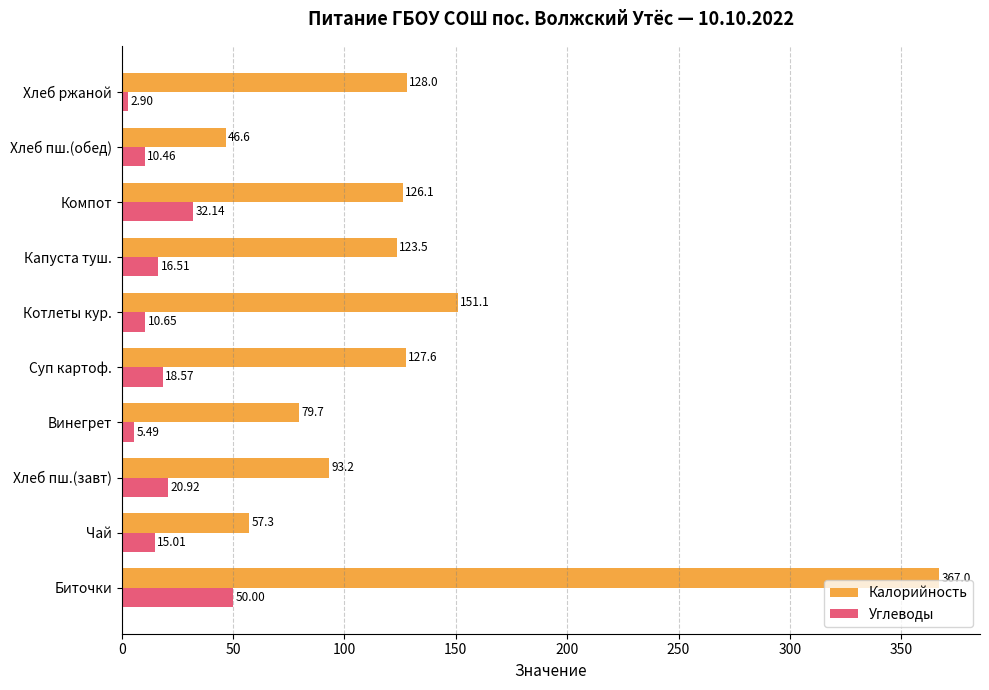

Which series has the largest total across all categories?

Калорийность